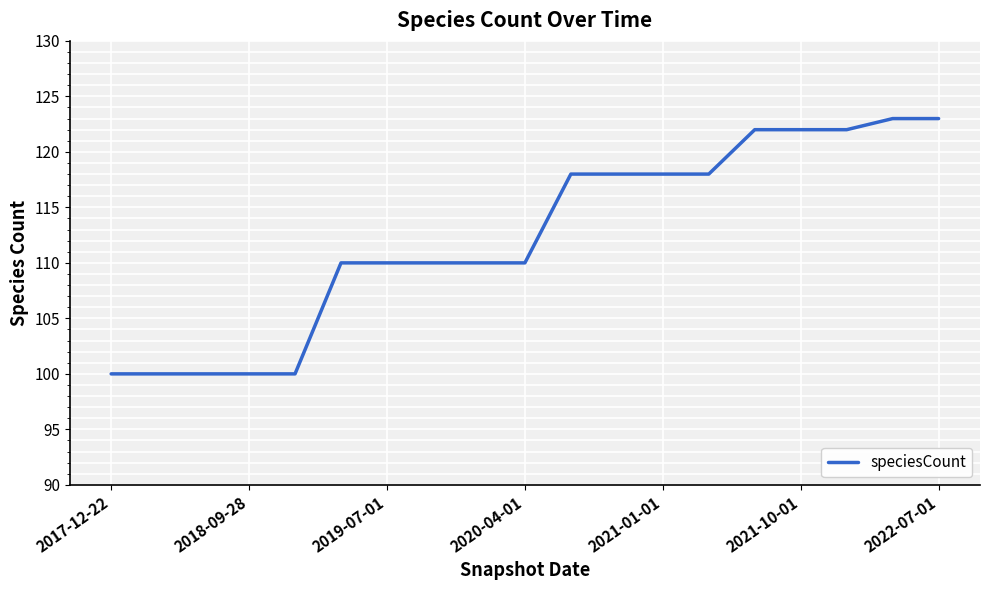

What is the greatest value displayed?

123